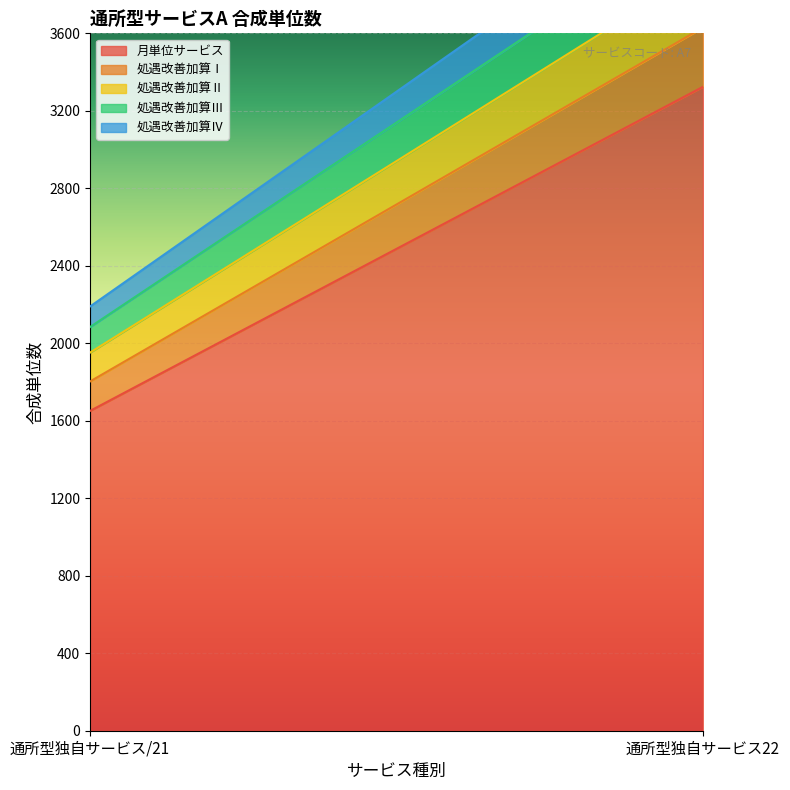

How many distinct data groups are displayed?

5